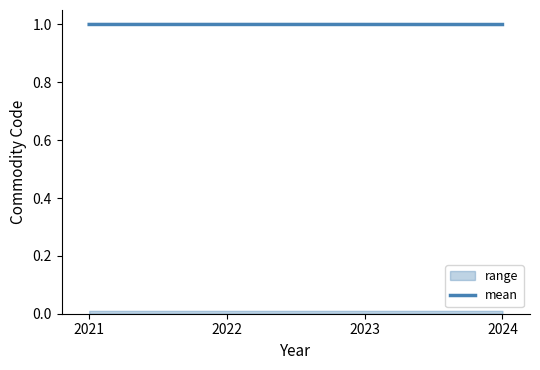

What is the lowest value of the mean series?

1.0